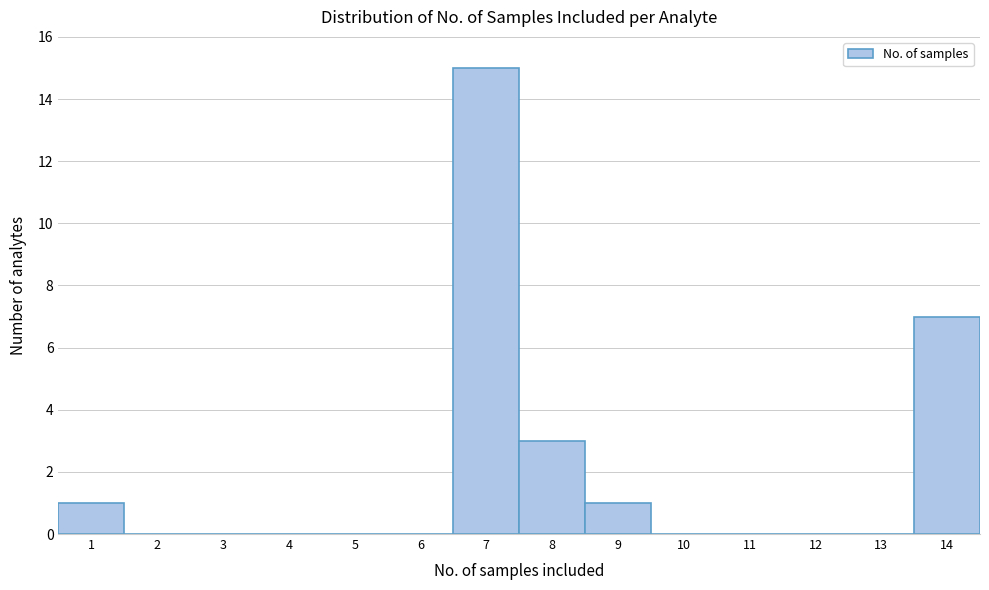

Reading left to right, what are all the values shown in this chart?

1=1	2=0	3=0	4=0	5=0	6=0	7=15	8=3	9=1	10=0	11=0	12=0	13=0	14=7